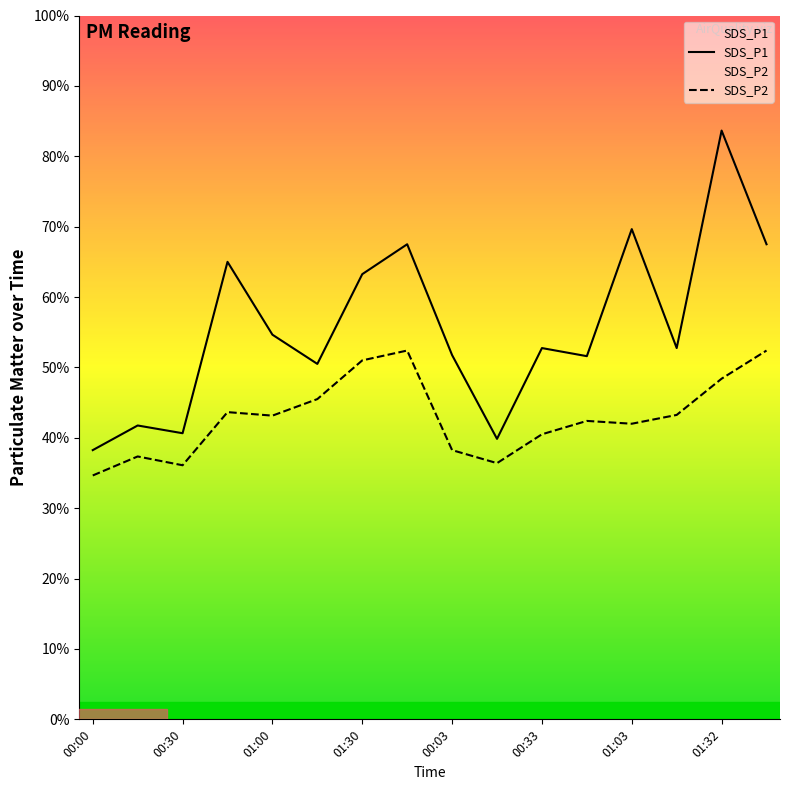

How many categories are shown in the chart?

16